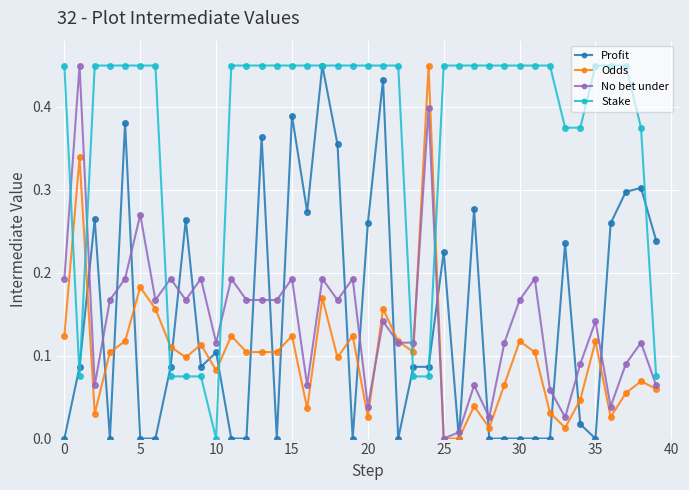

How many positive values does the Stake series have?

39